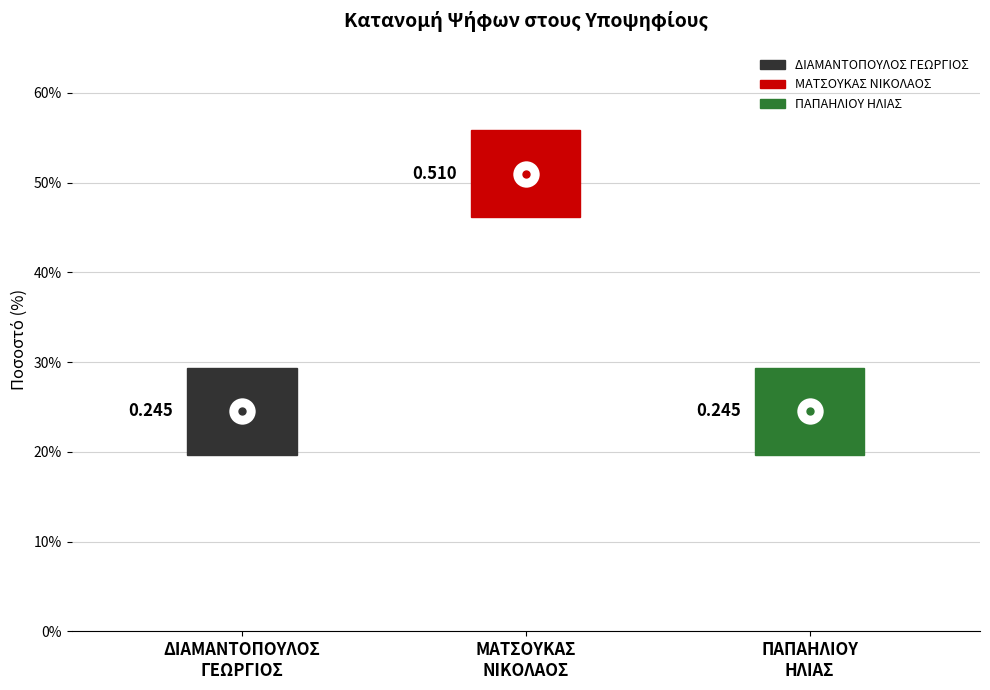

At which category does the chart reach its minimum across all series?

ΔΙΑΜΑΝΤΟΠΟΥΛΟΣ ΓΕΩΡΓΙΟΣ